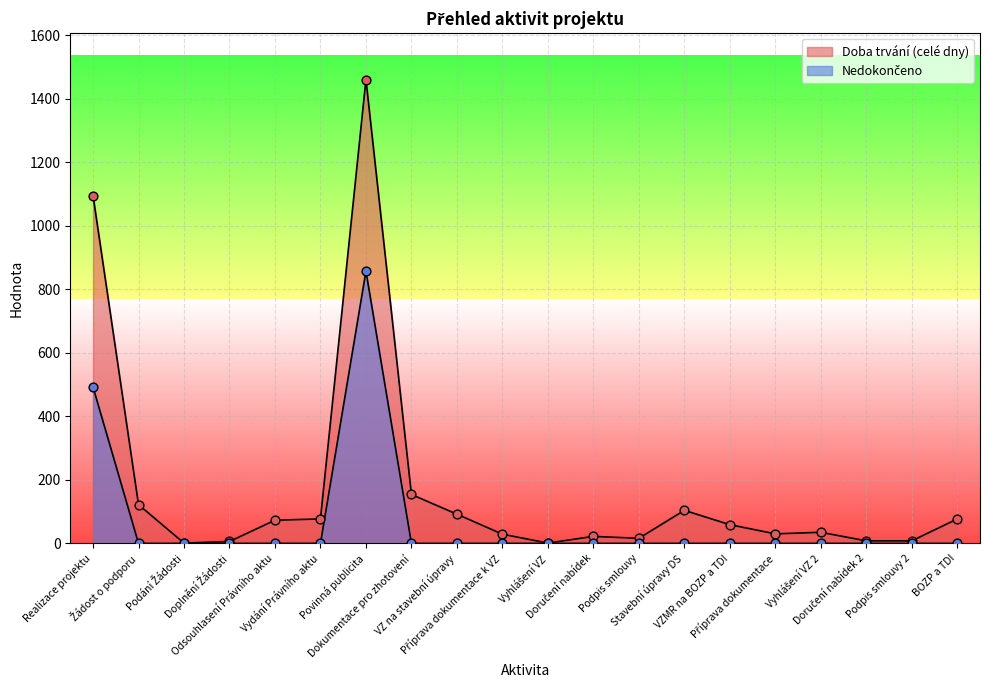

What are all the series names shown in the legend?

Doba trvání (celé dny), Nedokončeno